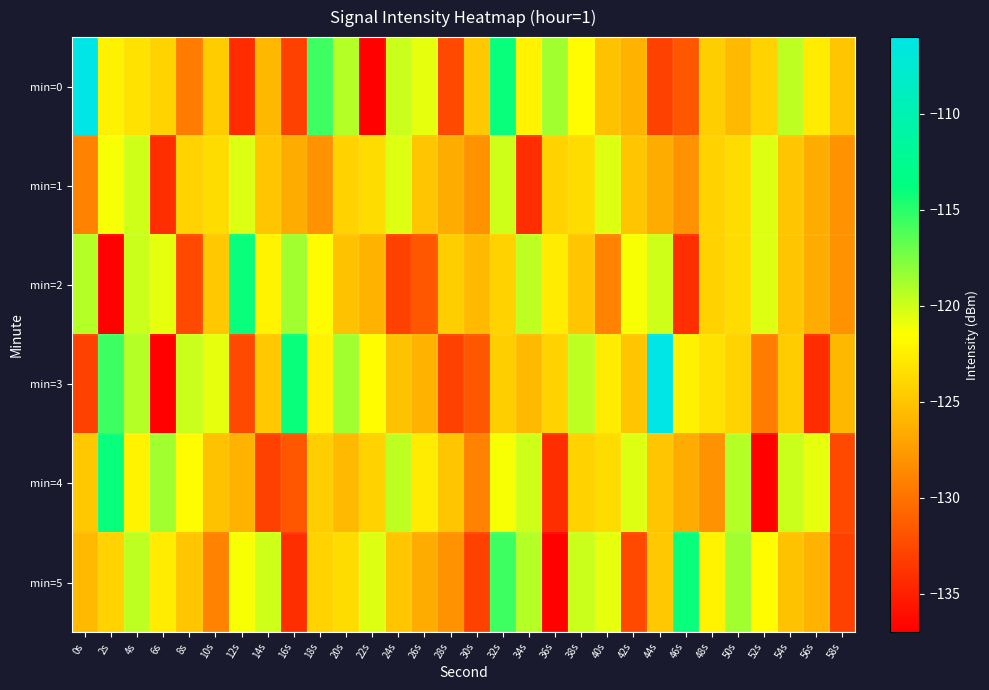

What is the maximum value shown in the chart?

-106.0